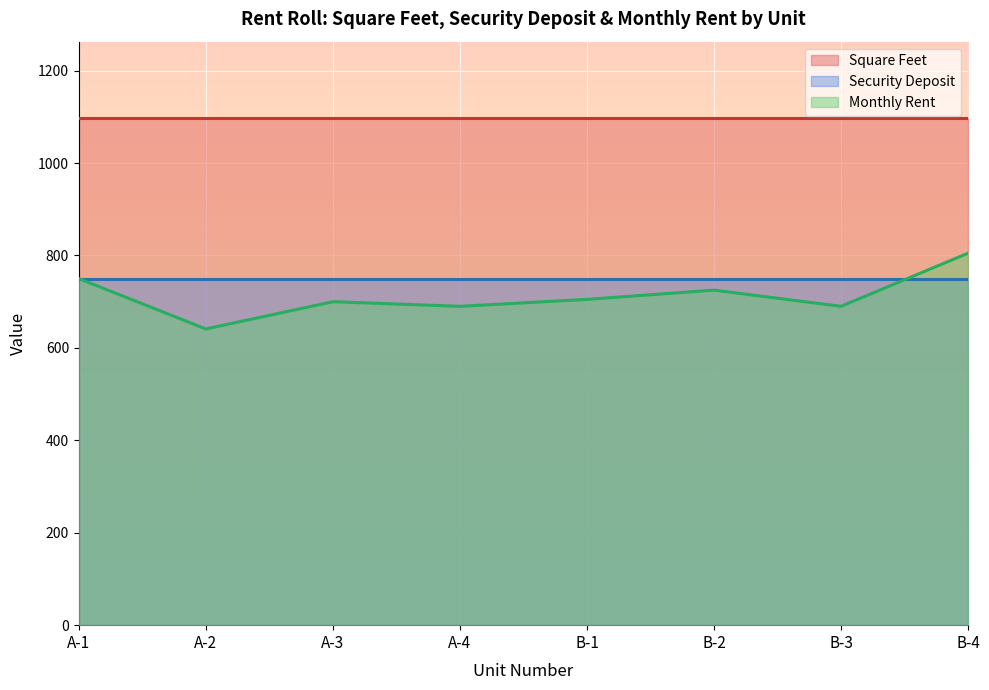

How many distinct data groups are displayed?

3